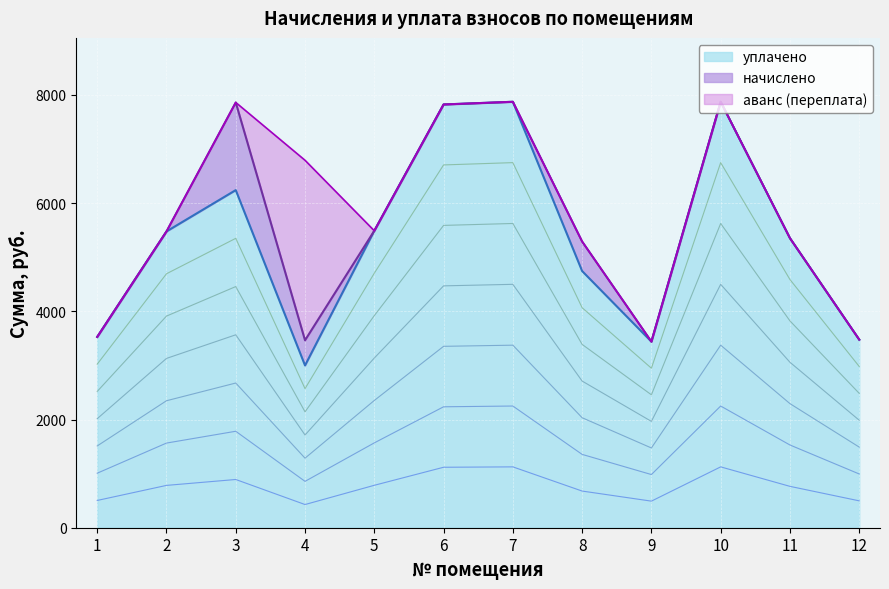

Which series has the largest total across all categories?

начислено